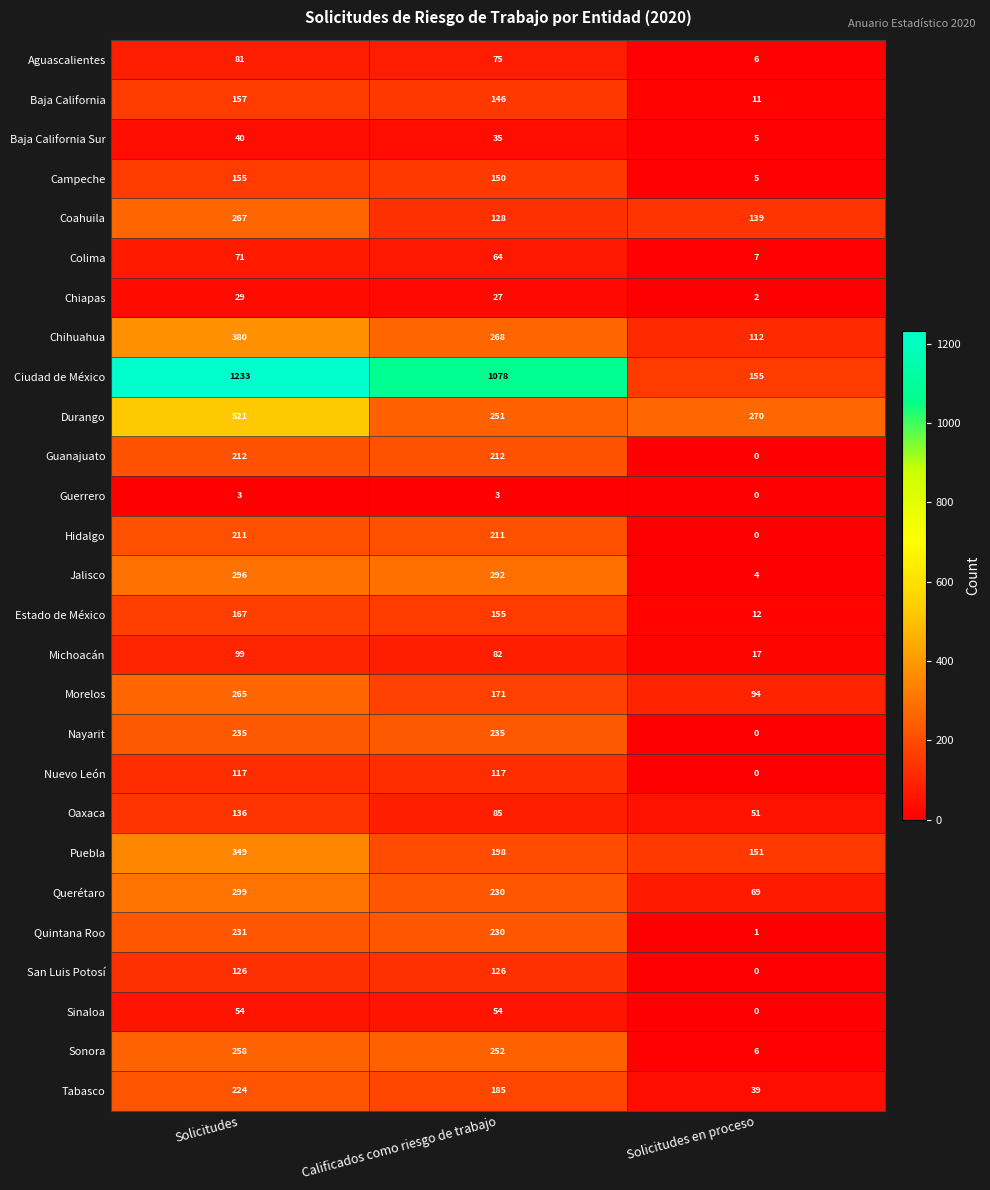

What is the average value of the Oaxaca series?

91